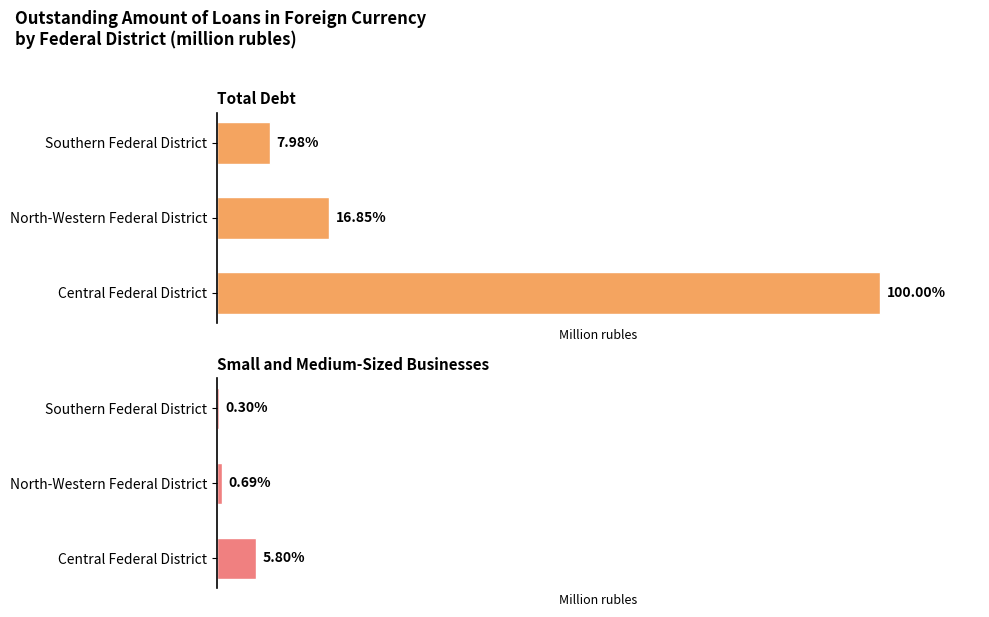

Reading right to left, extract all data points from this chart.

Total Debt: 284209	600239	3561735
Small and Medium-Sized Businesses: 10514	24500	206590